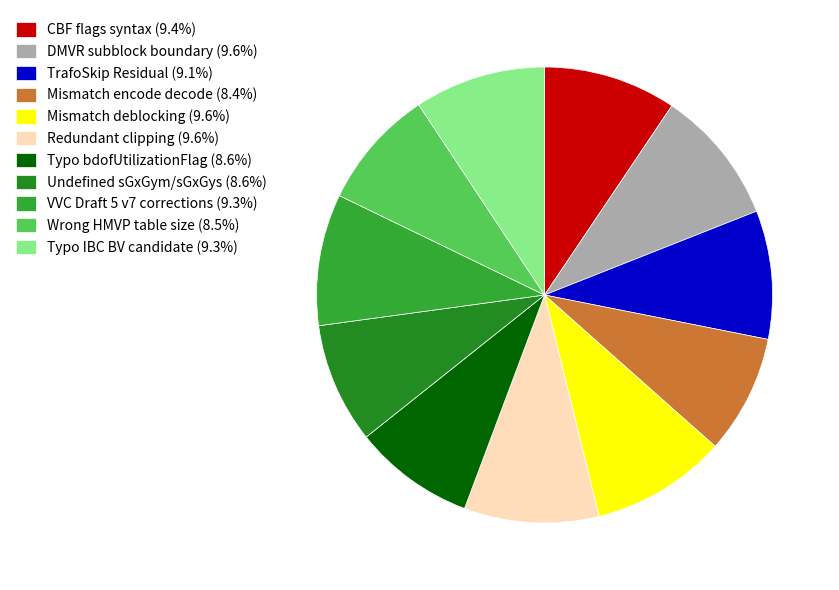

Approximately how many times larger is the value at Undefined sGxGym/sGxGys compared to TrafoSkip Residual?

0.9